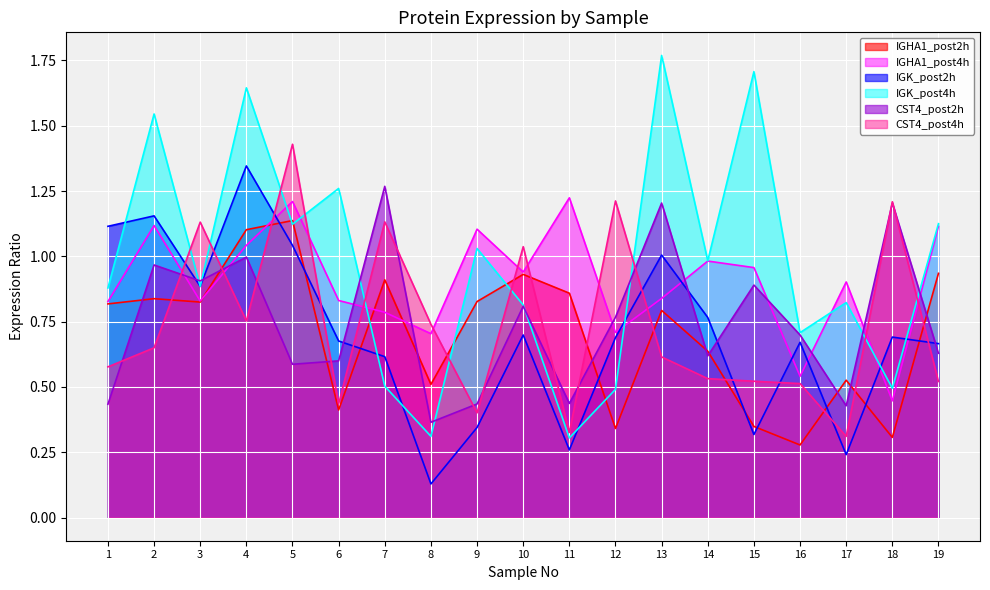

Which series has the widest spread of values?

IGK_post4h